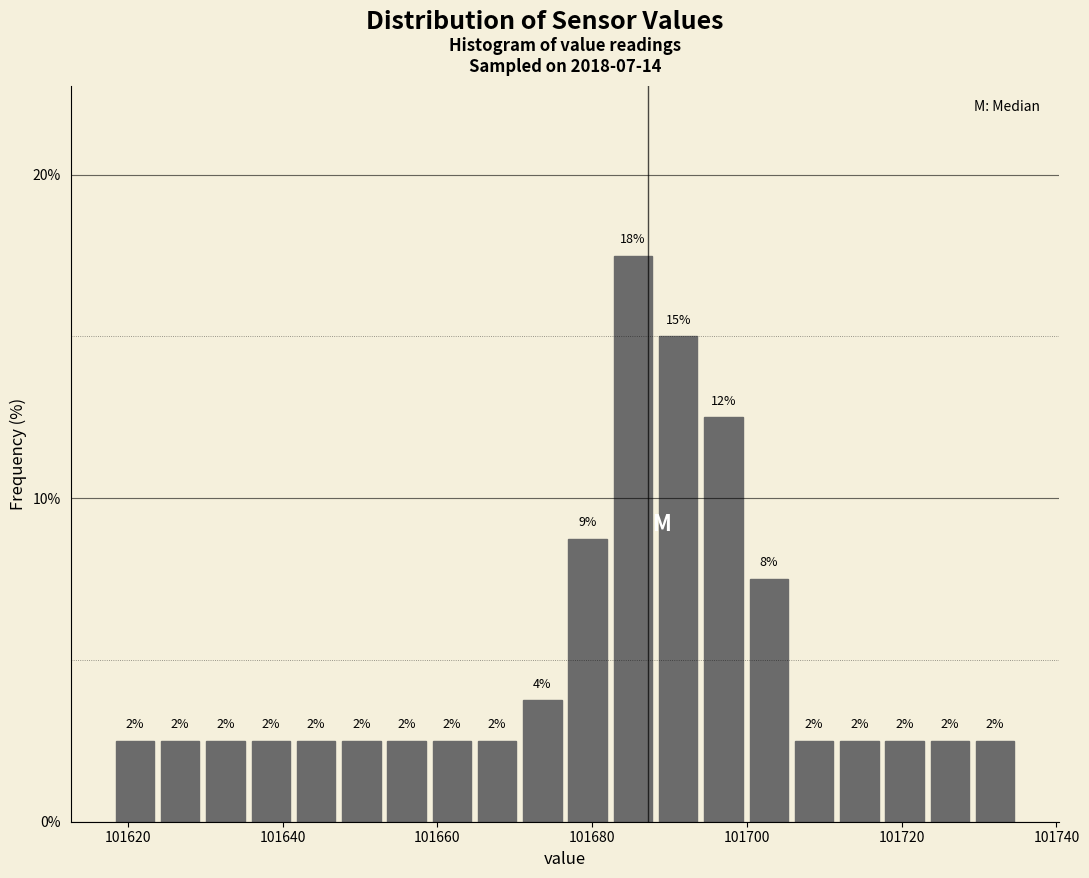

Read against the x-axis, roughly where is the centre of the tallest bar?

101686